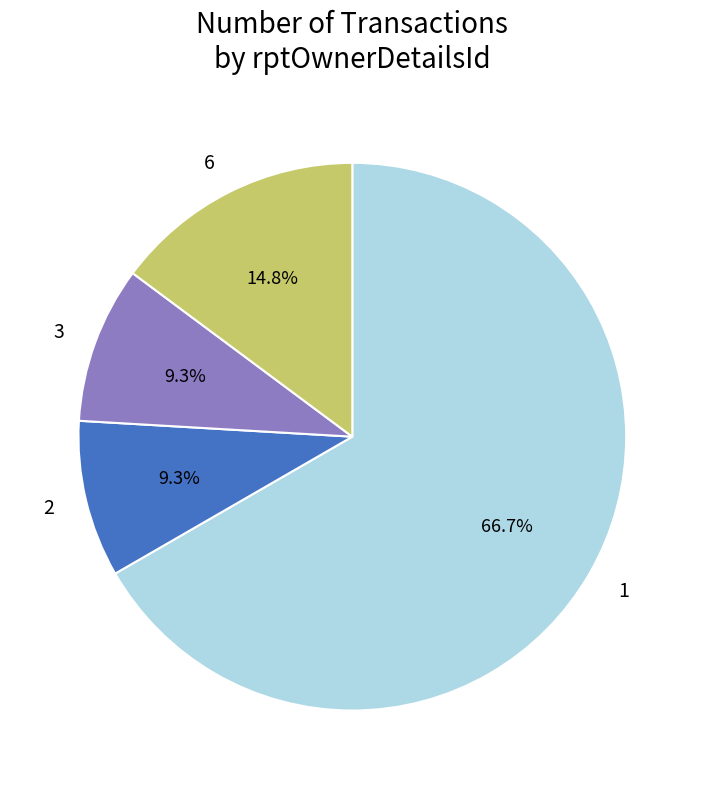

What is the ratio of the value at 1 to the value at 3?

7.2